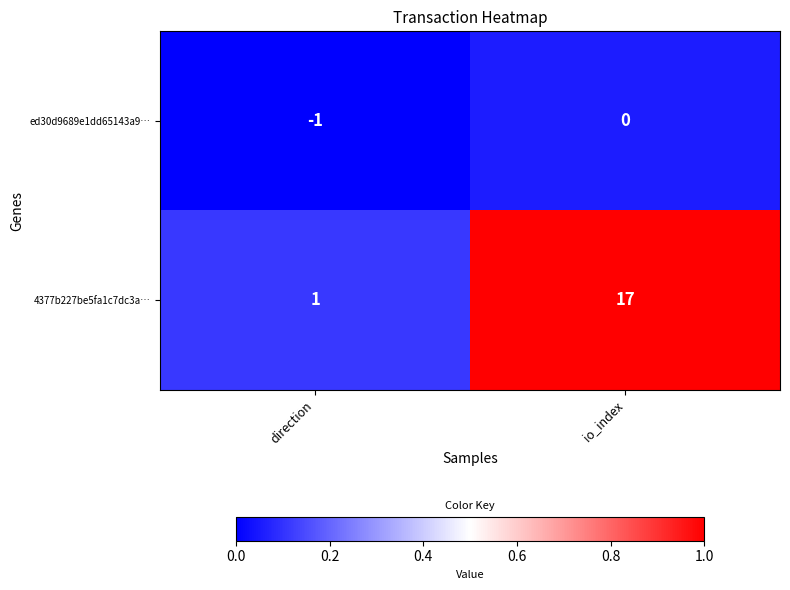

Is it true that ed30d9689e1dd65143a9… equals -1 at direction?

True